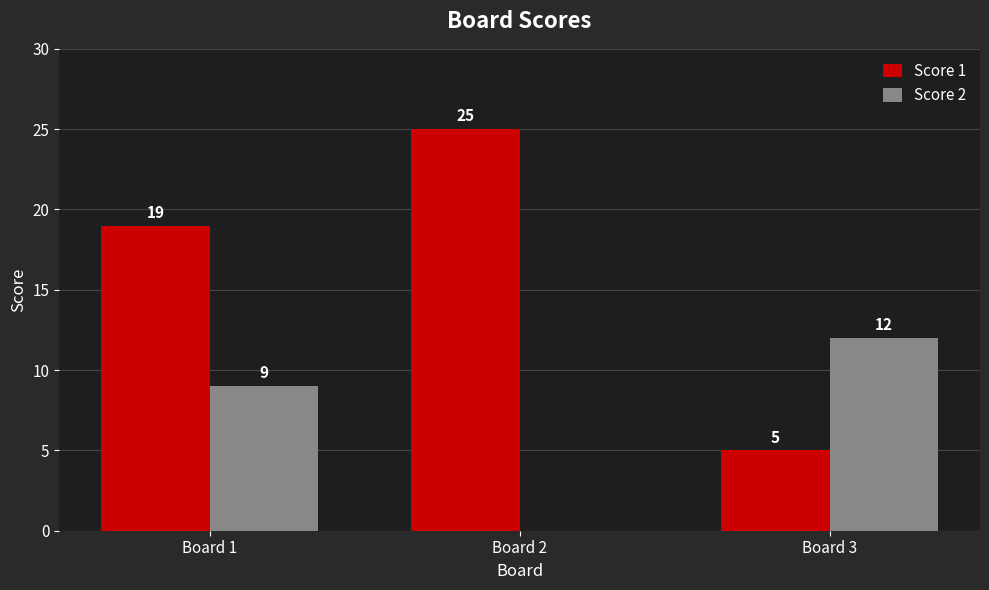

Between Board 2 and Board 3, which series saw the biggest shift?

Score 1